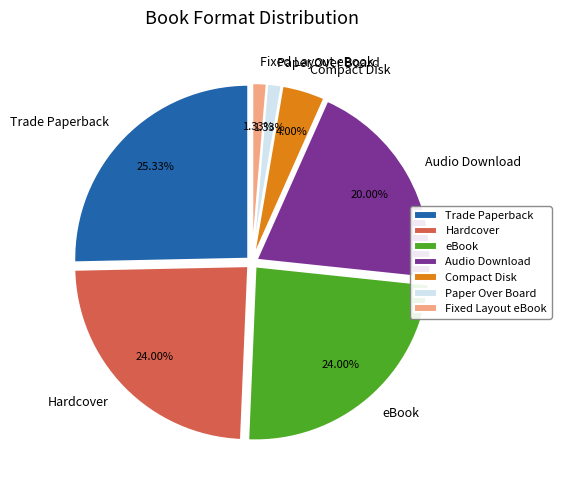

Is there any slice that represents more than half of the pie?

No